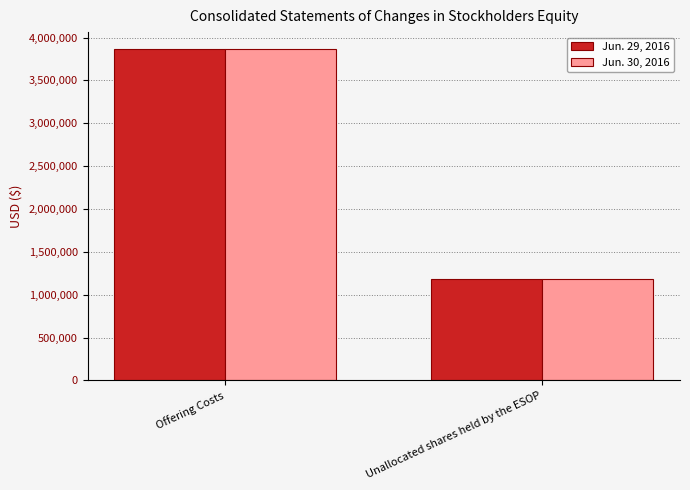

What is the sum of all Jun. 30, 2016 values?

5057188